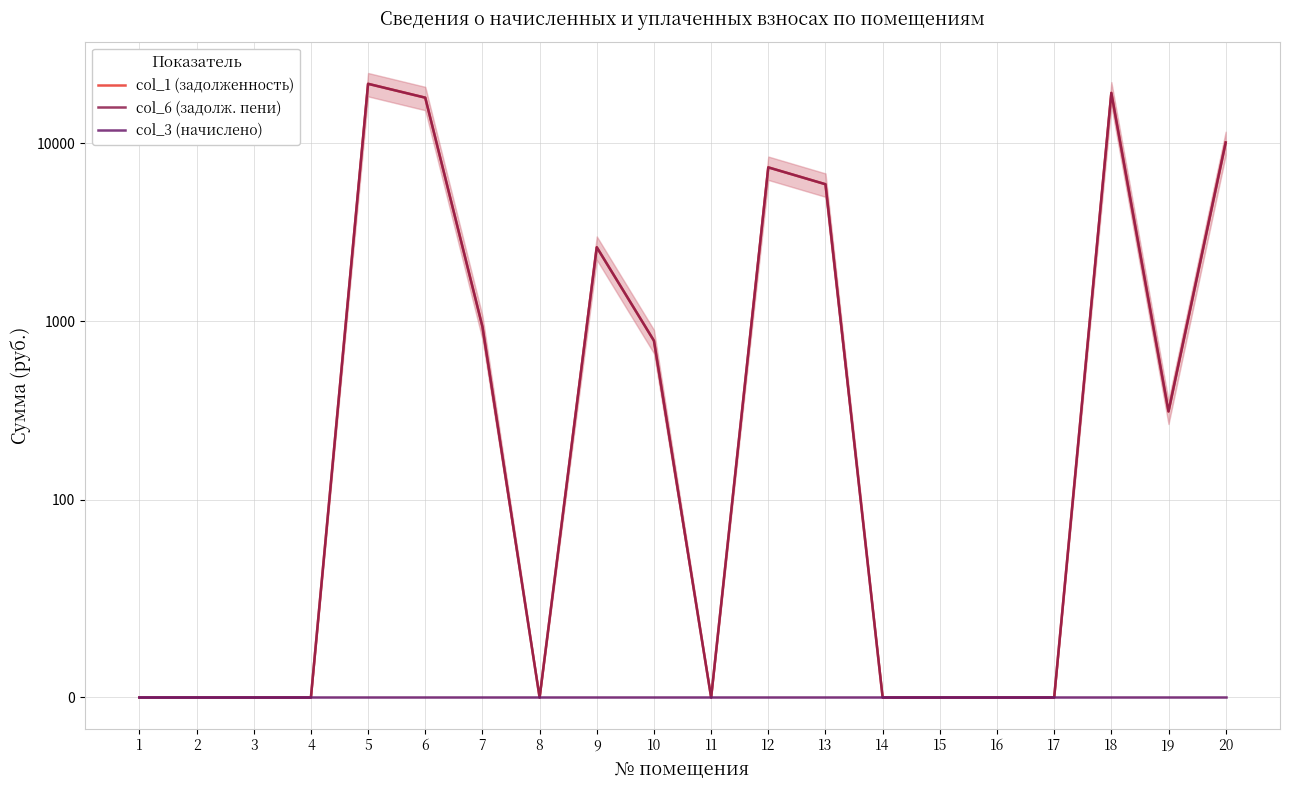

Reading right to left, what are all the values shown in this chart?

col_1 (задолженность): 10097.7	312.4	19171.6	0.0	0.0	0.0	0.0	5889.2	7323.4	0.0	779.1	2608.6	0.0	934.9	18031.0	21566.3	0.0	0.0	0.0	0.0
col_6 (задолж. пени): 10097.7	312.4	19171.6	0.0	0.0	0.0	0.0	5889.2	7323.4	0.0	779.1	2608.6	0.0	934.9	18031.0	21566.3	0.0	0.0	0.0	0.0
col_3 (начислено): 0.0	0.0	0.0	0.0	0.0	0.0	0.0	0.0	0.0	0.0	0.0	0.0	0.0	0.0	0.0	0.0	0.0	0.0	0.0	0.0